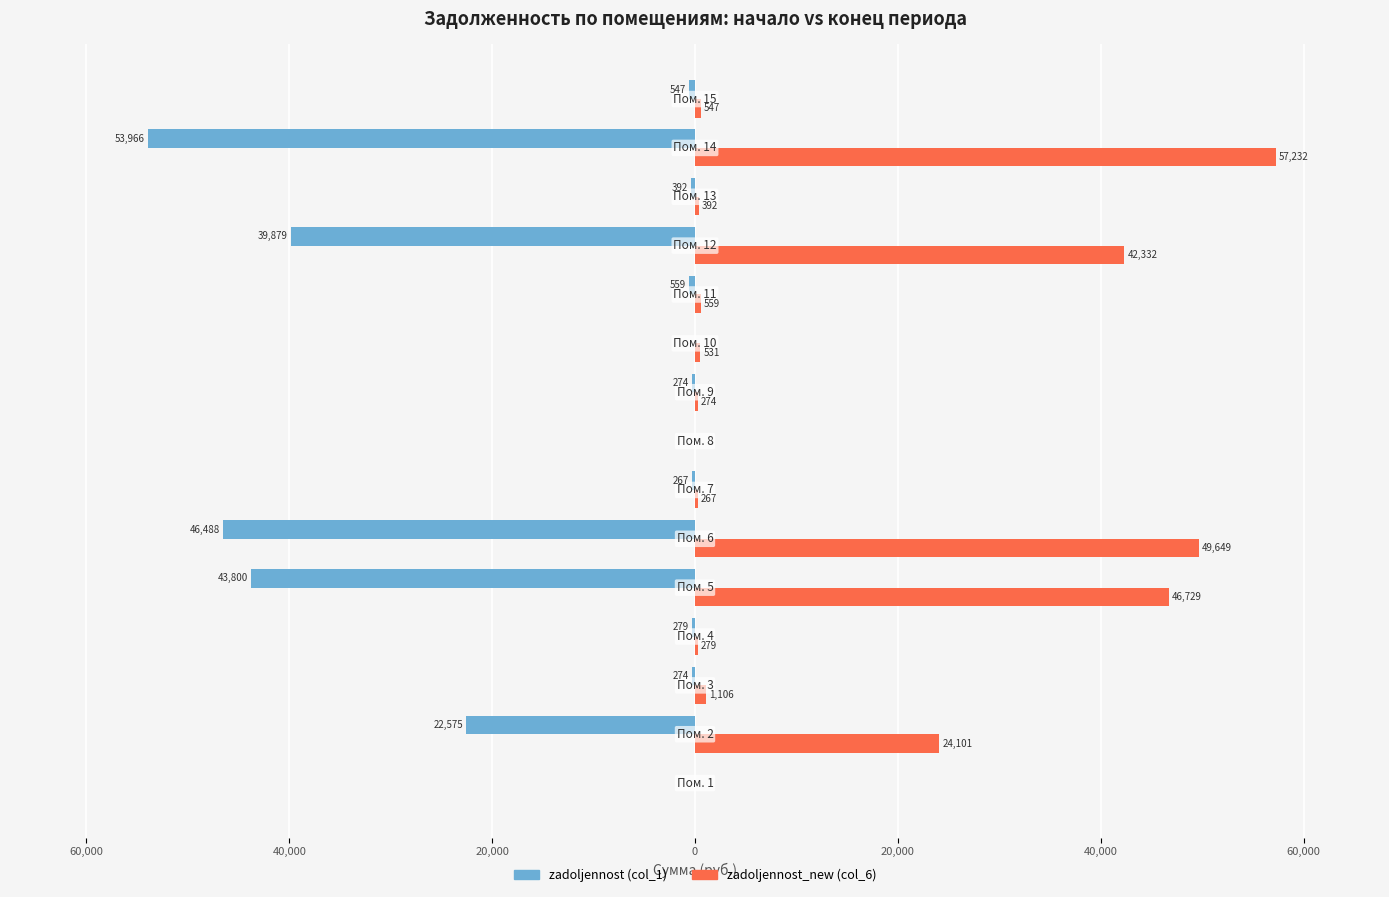

What are all the series names shown in the legend?

zadoljennost (col_1), zadoljennost_new (col_6)